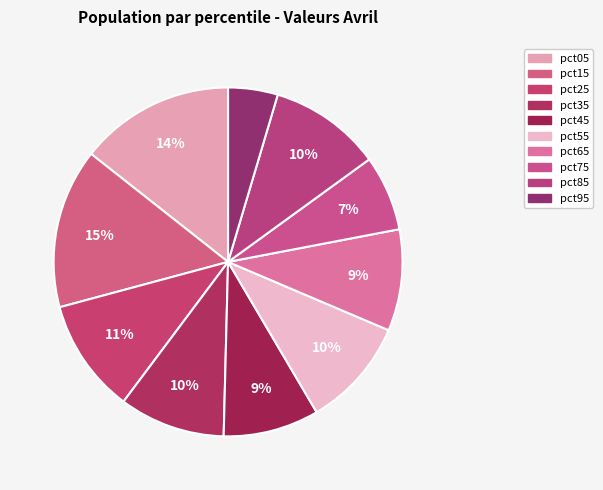

Does any single category account for the majority?

No